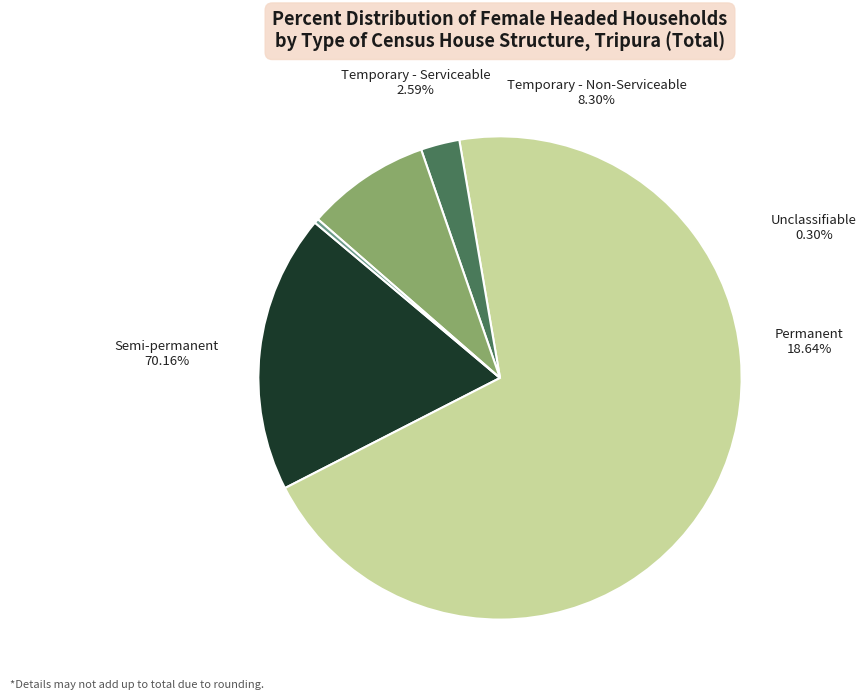

What is the smallest slice in the pie chart?

Unclassifiable